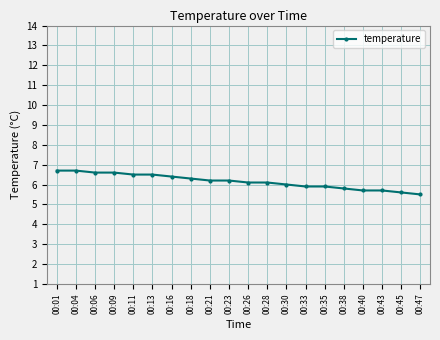

Is this an area chart (filled region under the line)?

No